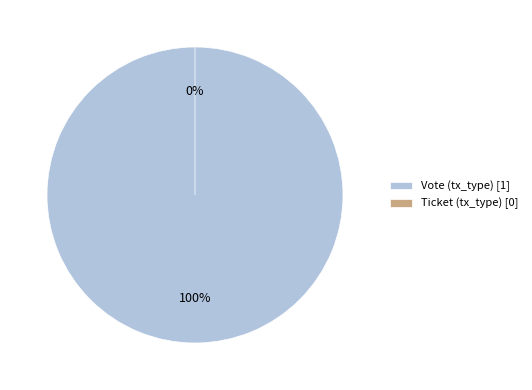

Count the number of slices in the pie.

2